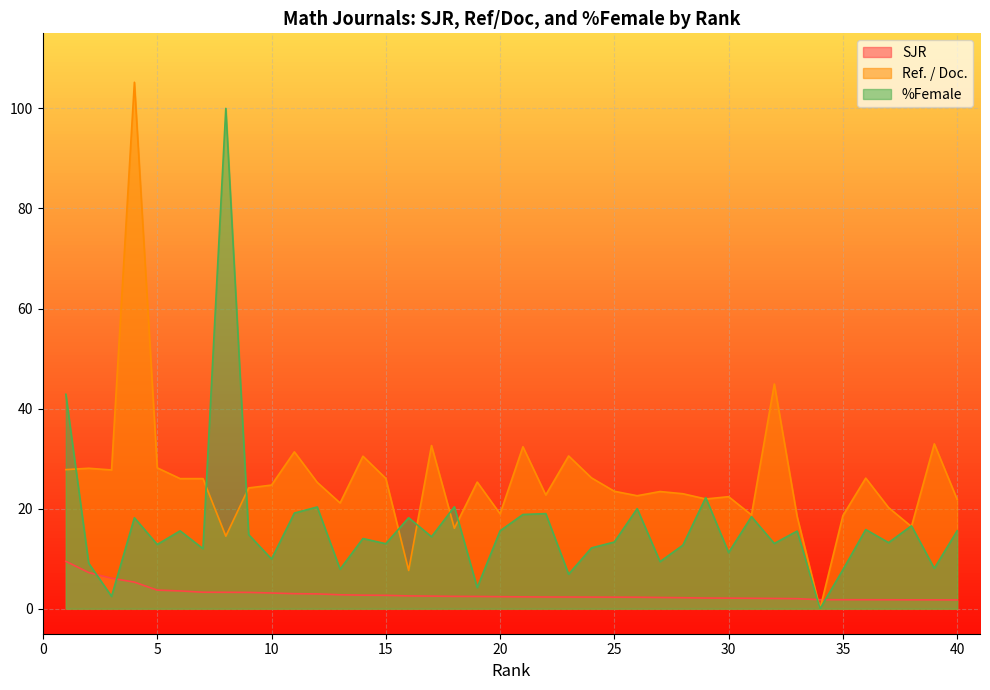

At which label is SJR closest to 5?

4